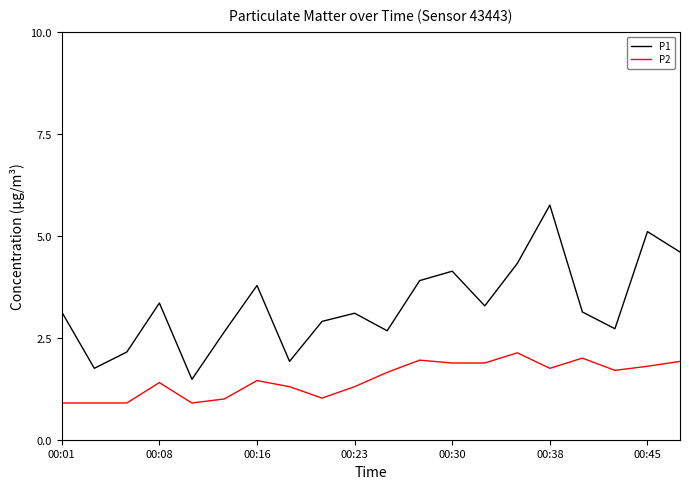

How many categories are shown in the chart?

20